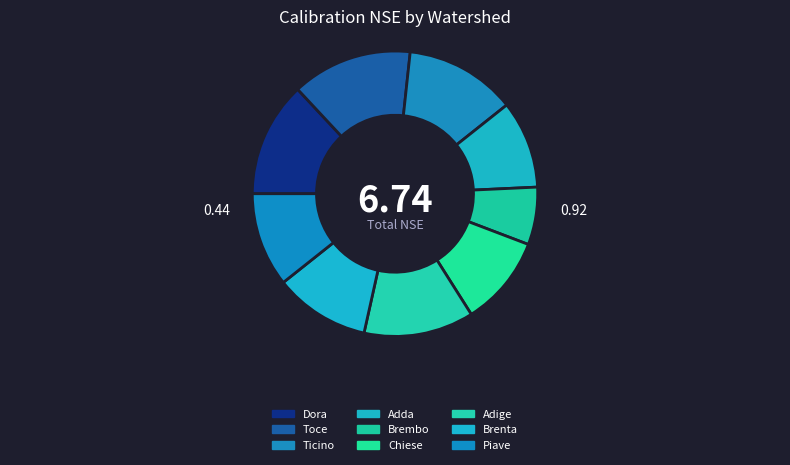

What percentage do Adda and Piave together represent?

20.6%